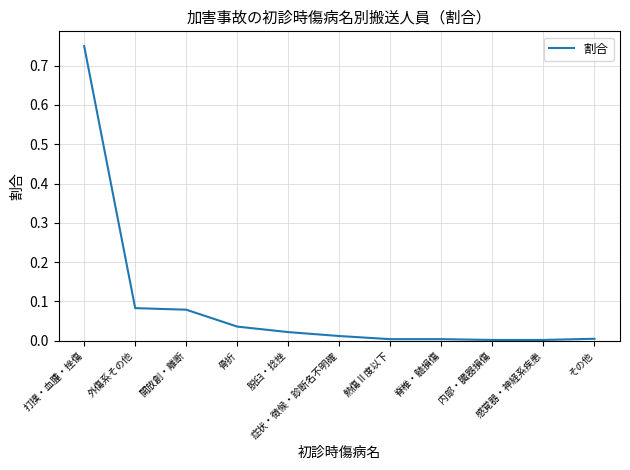

What is the difference between the maximum and minimum values?

0.7